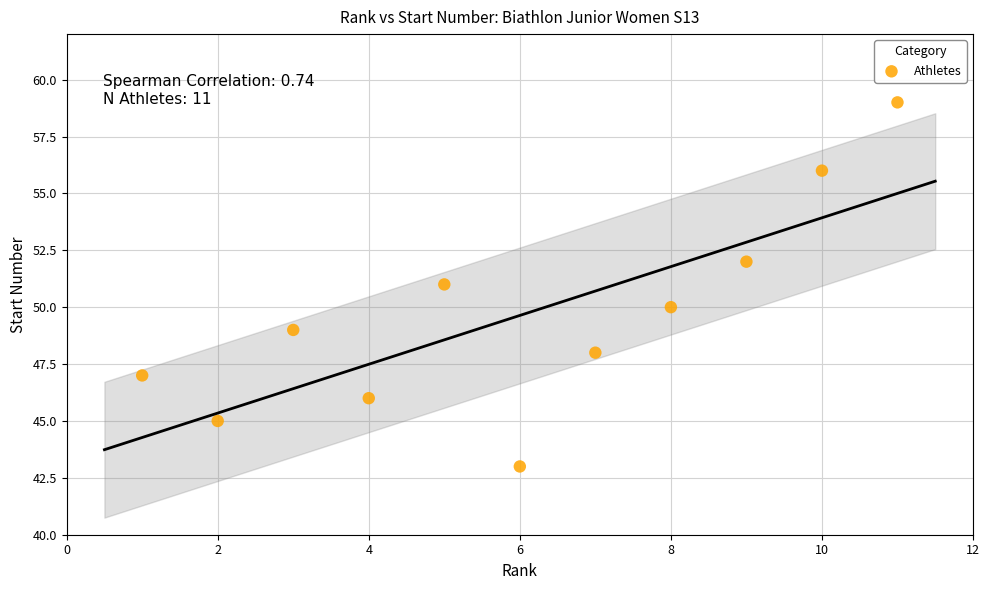

What is the range of Y values (max minus min)?

16